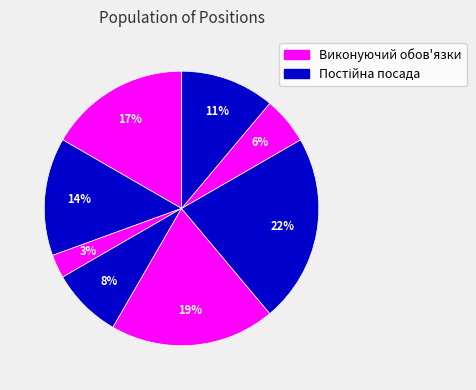

Count the number of slices in the pie.

8